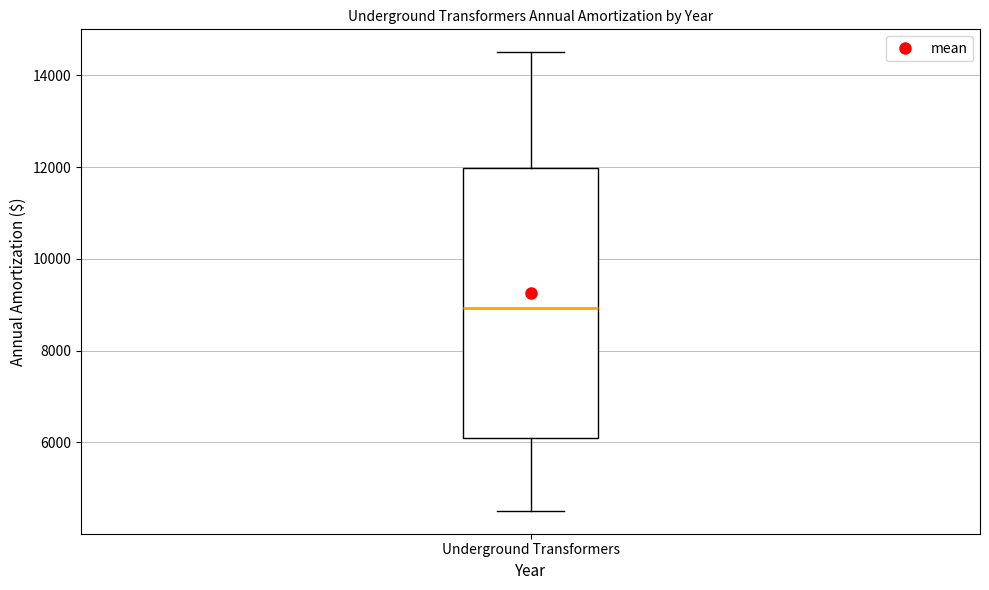

Transcribe this box plot: give where the median line is, the range the box spans, and where the two whiskers end, as read against the y-axis. The values are not printed on the chart, so give them approximately, as read against the axis.

median 9000, box 6000 to 12000, whiskers 4600 to 14600